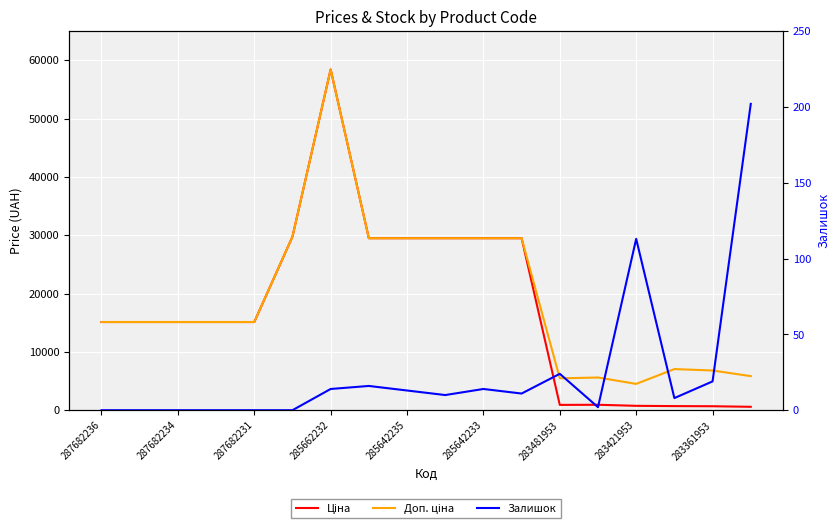

Which series has the largest total across all categories?

Доп. ціна